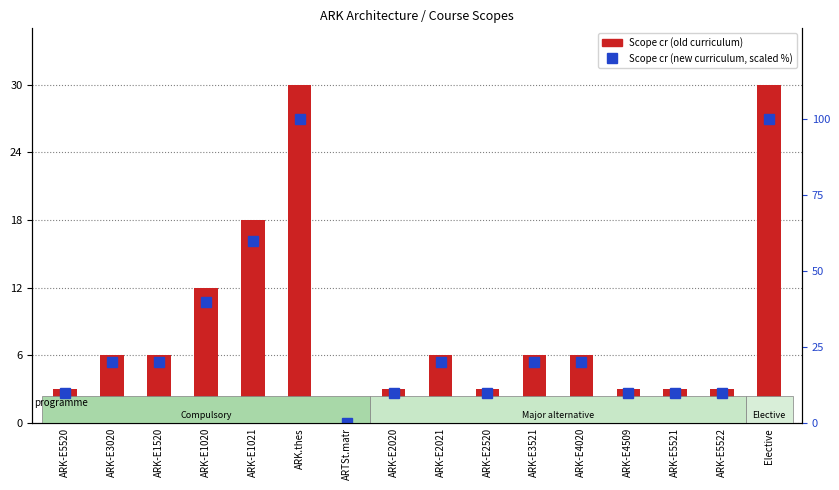

At which category is the sum across all series the highest?

ARK.thes